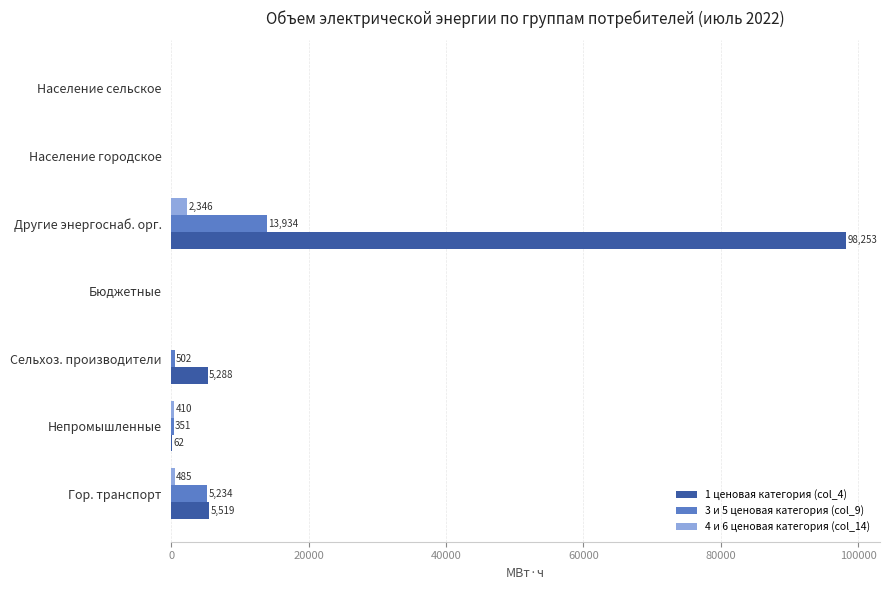

Which series changed the most between Сельхоз. производители and Население сельское?

1 ценовая категория (col_4)